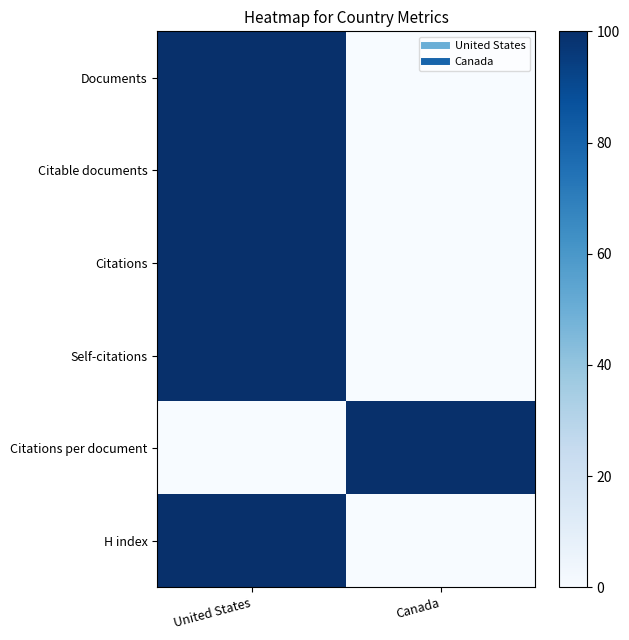

What is the difference between the highest and lowest values at Canada?

100